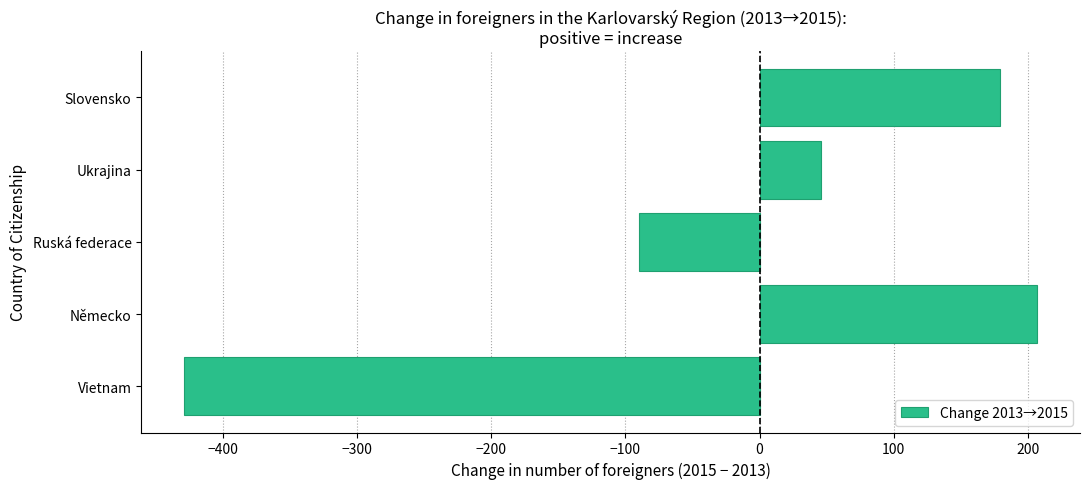

Reading bottom to top, what are all the values shown in this chart?

Vietnam=-429	Německo=207	Ruská federace=-90	Ukrajina=46	Slovensko=179